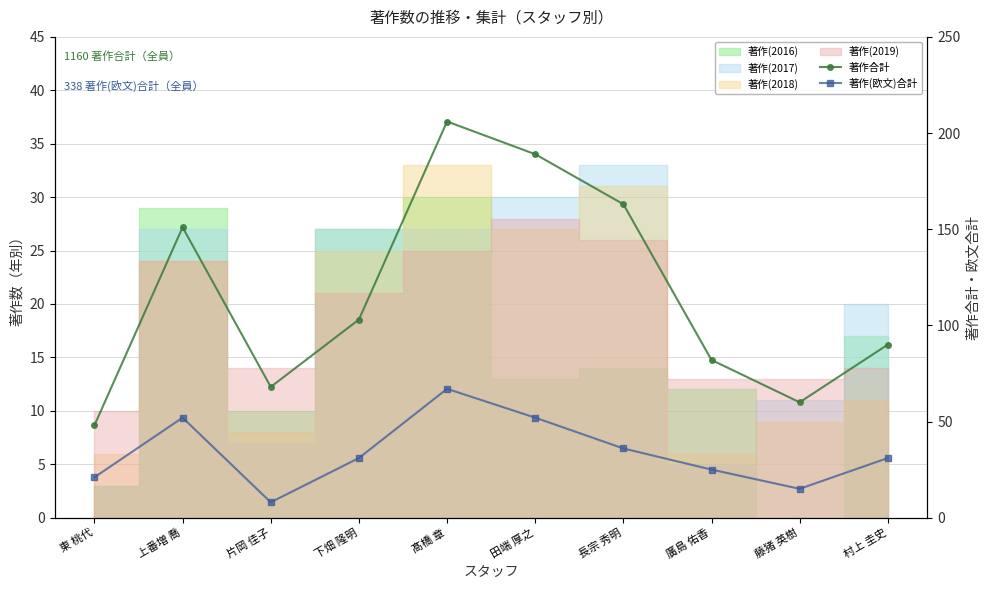

Between 長宗 秀明 and 藤猪 英樹, which series saw the biggest shift?

著作合計